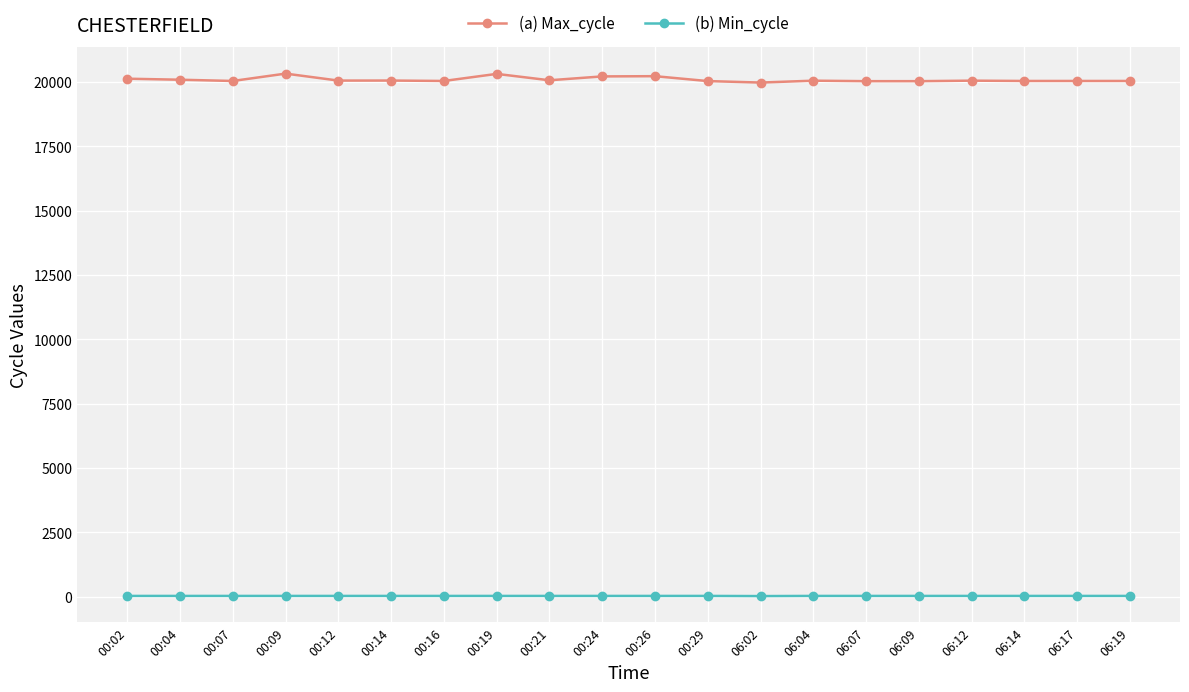

At how many categories does at least one series exceed 2960?

20